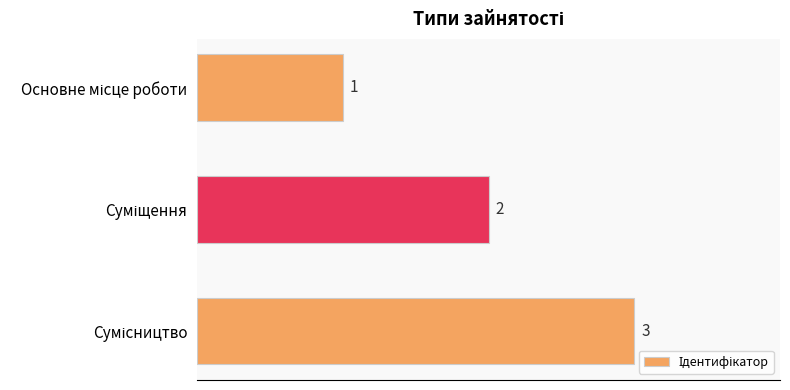

Does the chart contain stacked bars?

No